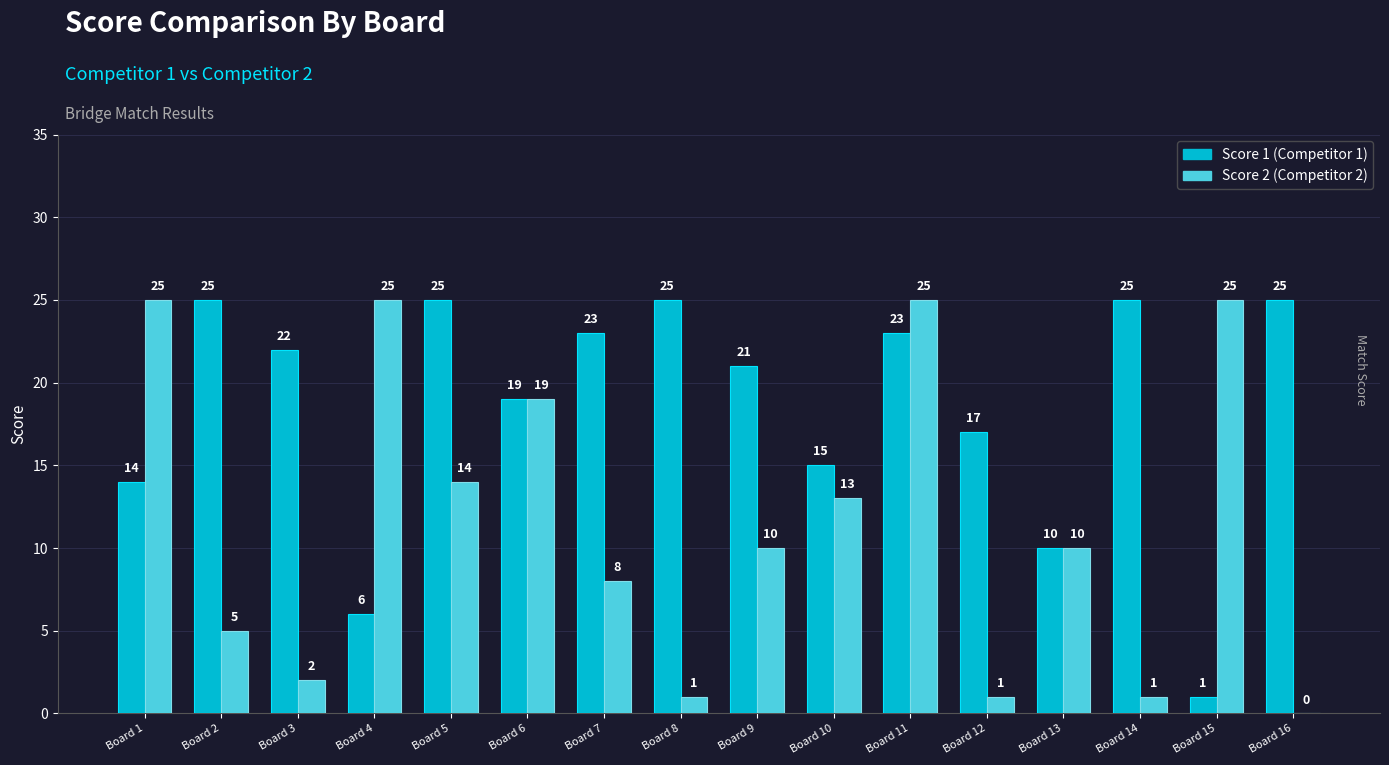

At which category is the sum across all series the highest?

Board 11